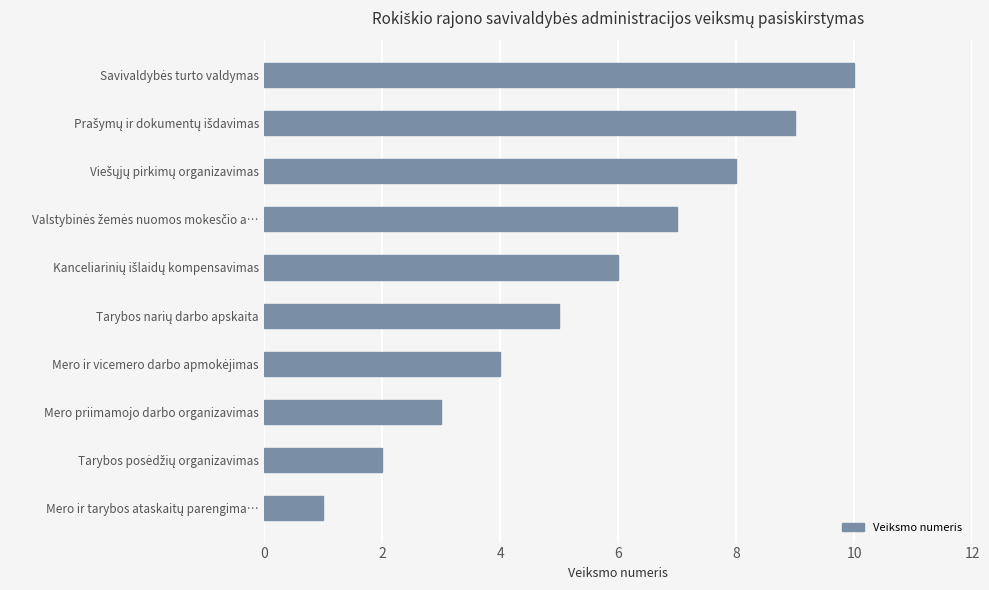

What is the sum of all values?

55